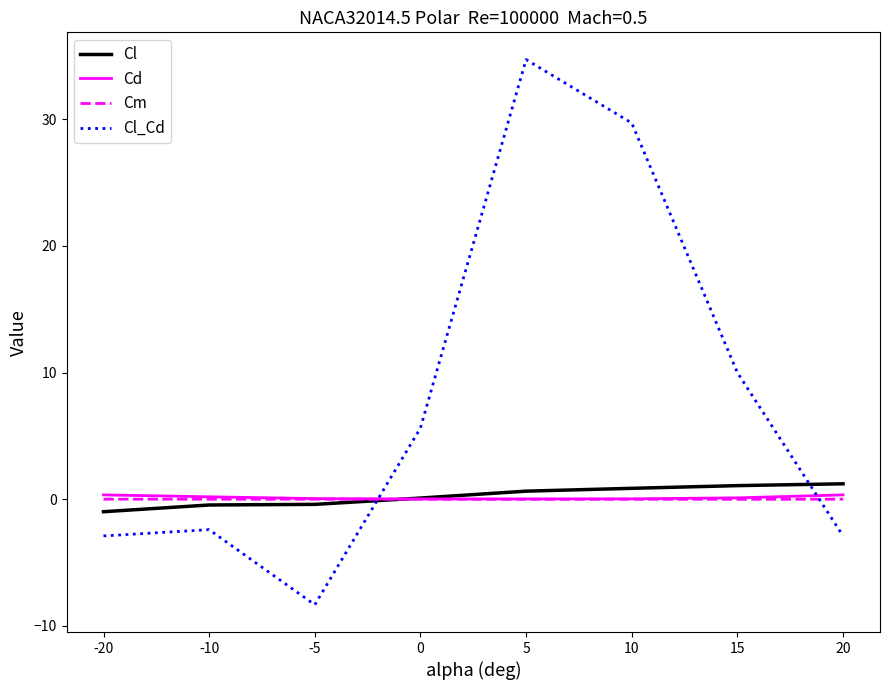

Which series changed the most between -10 and 15?

Cl_Cd